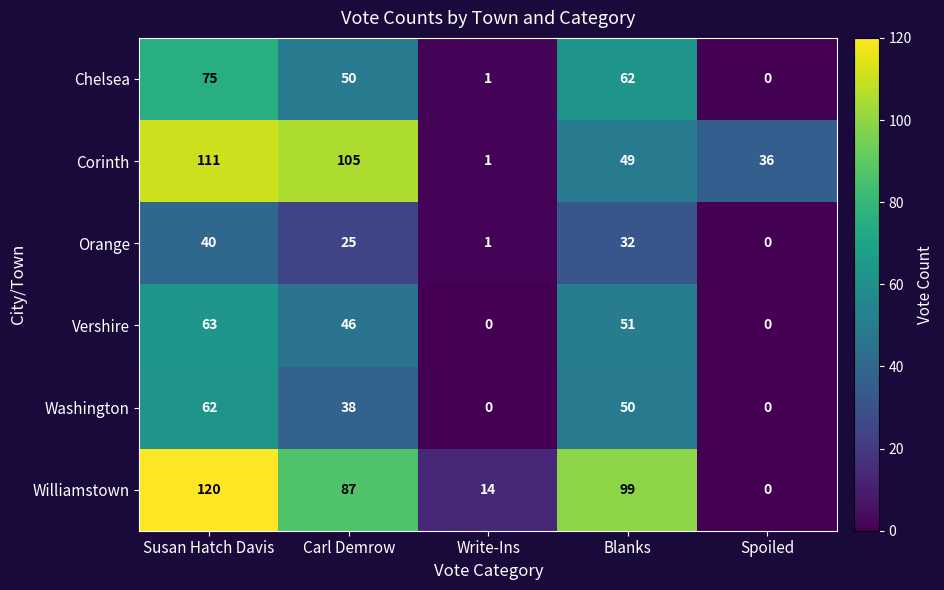

Which series has the largest total across all categories?

Williamstown